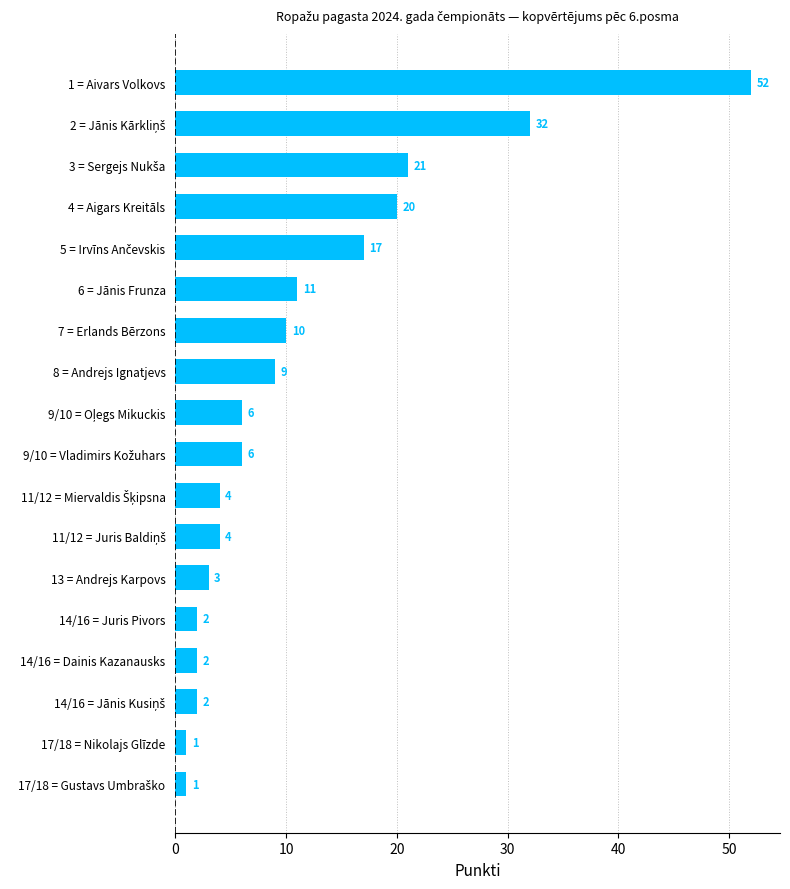

The chart shows a value of 3 at 13 = Andrejs Karpovs. True or false?

True